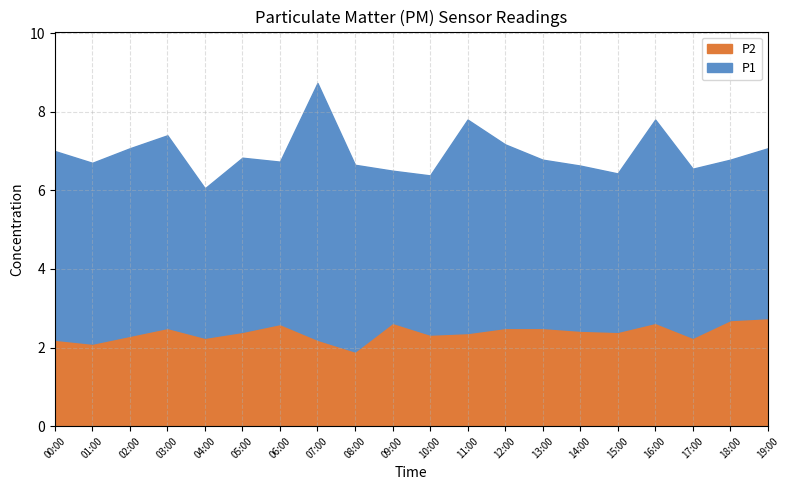

Is it true that P2 equals 2.1 at 01:00?

True